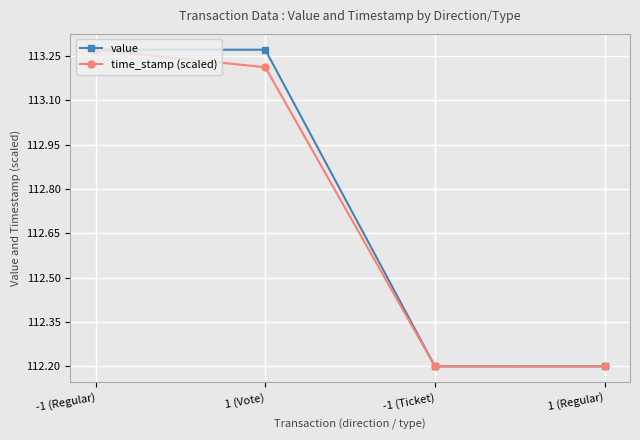

Where does the value series first go above 113?

-1 (Regular)